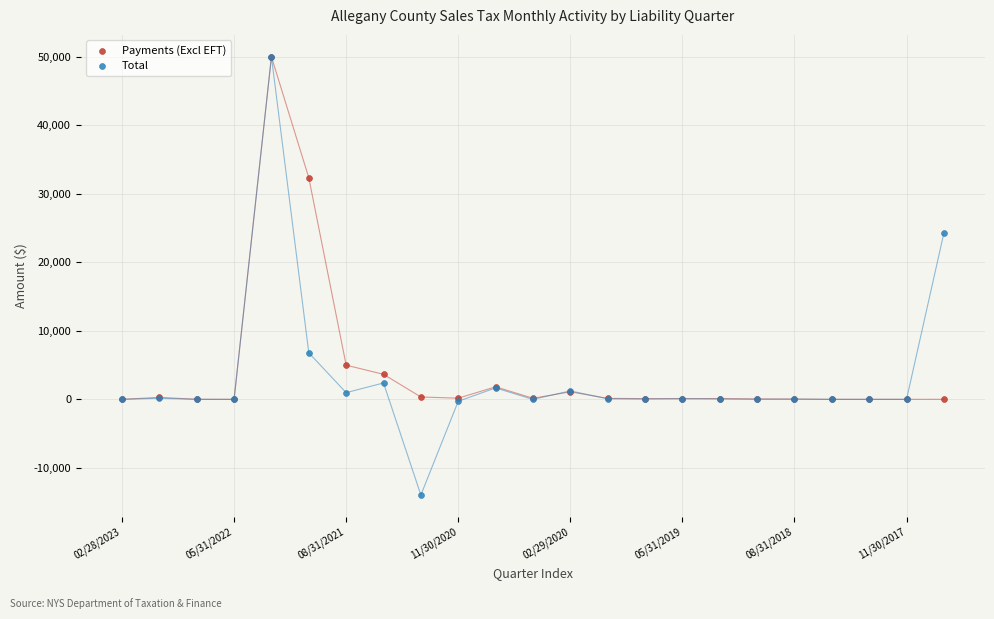

What are all the series names shown in the legend?

Payments (Excl EFT), Total